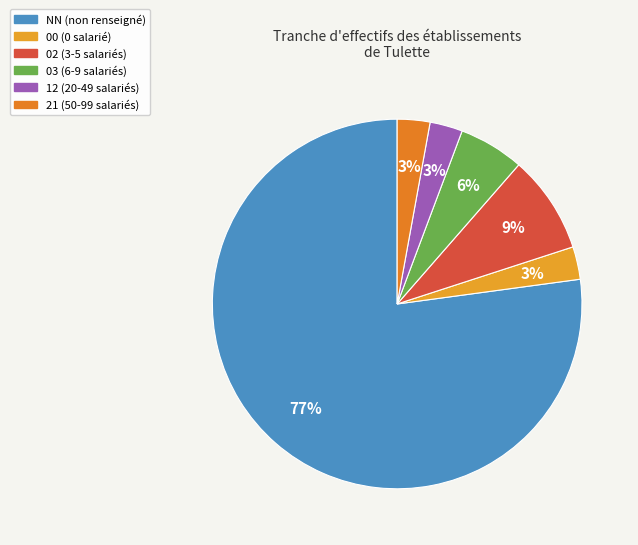

Count the number of slices in the pie.

6